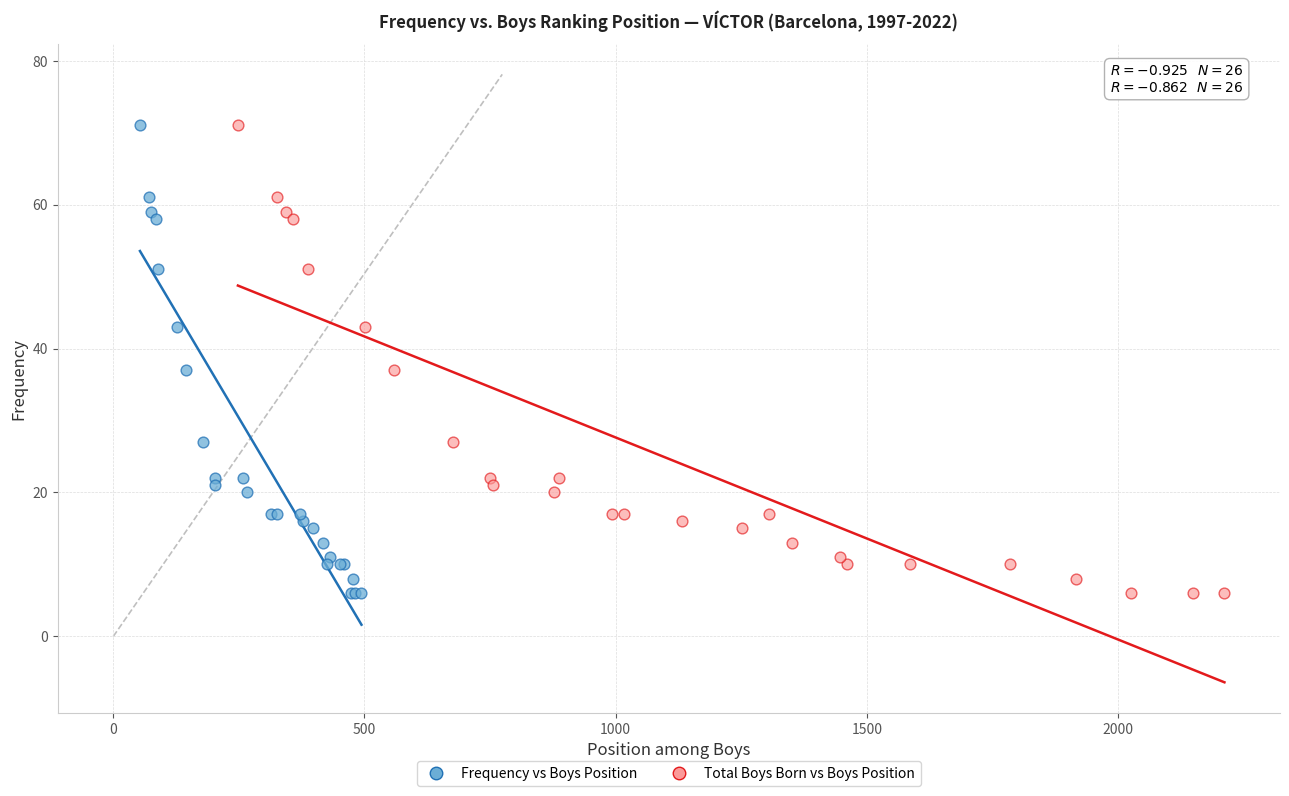

What are all the series names shown in the legend?

Frequency vs Boys Position, Total Boys Born vs Boys Position